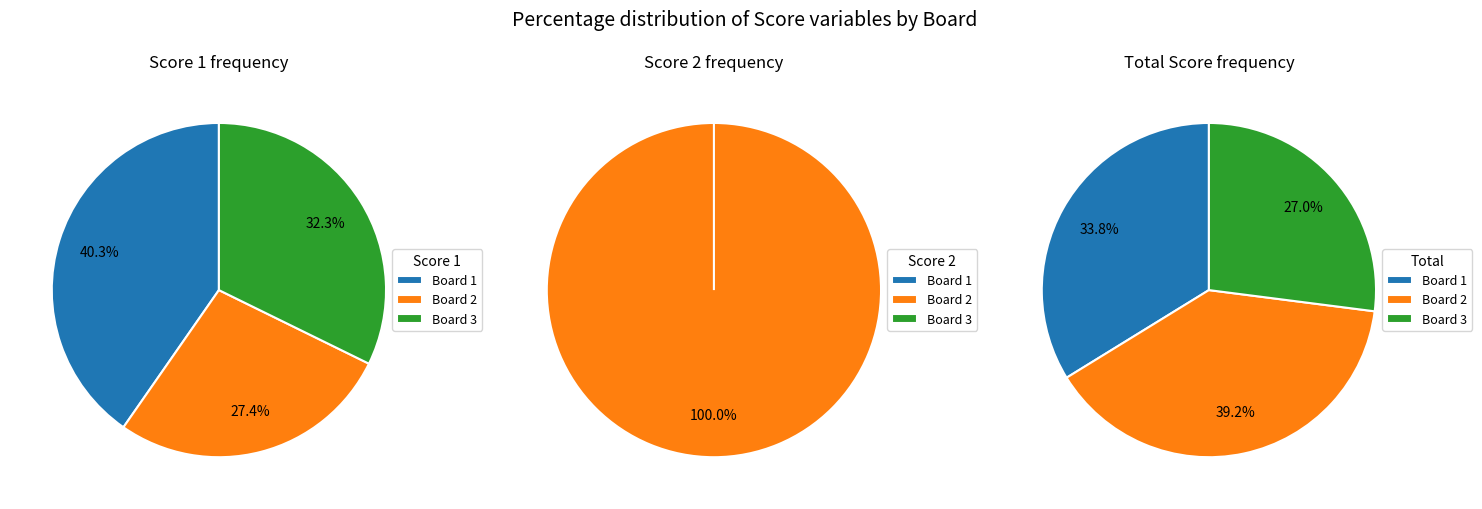

Do Board 1 (Gaifas Emanuele) and Board 3 (Cominelli Paolo) together represent more than half of the pie?

Yes